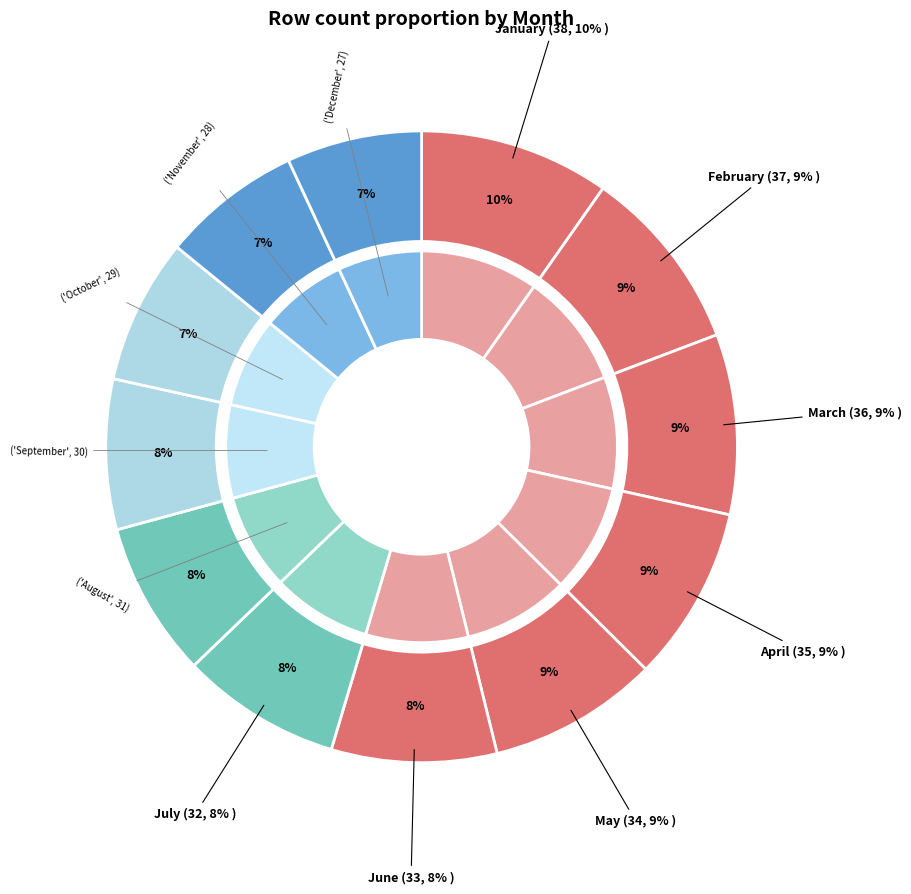

Does any single category account for the majority?

No